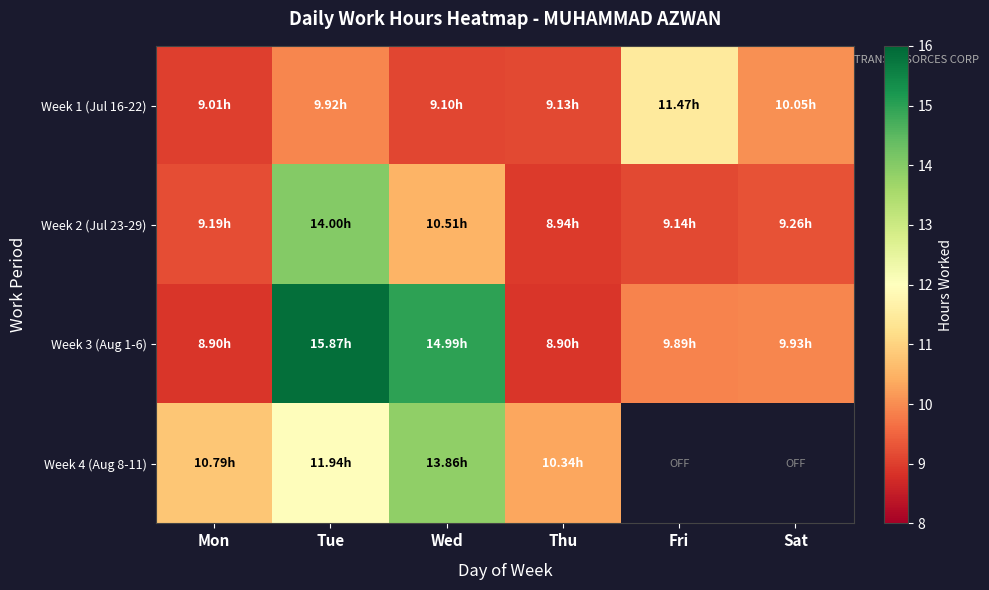

True or false: Week 2 (Jul 23-29) has a value of 15.6 at Mon.

False